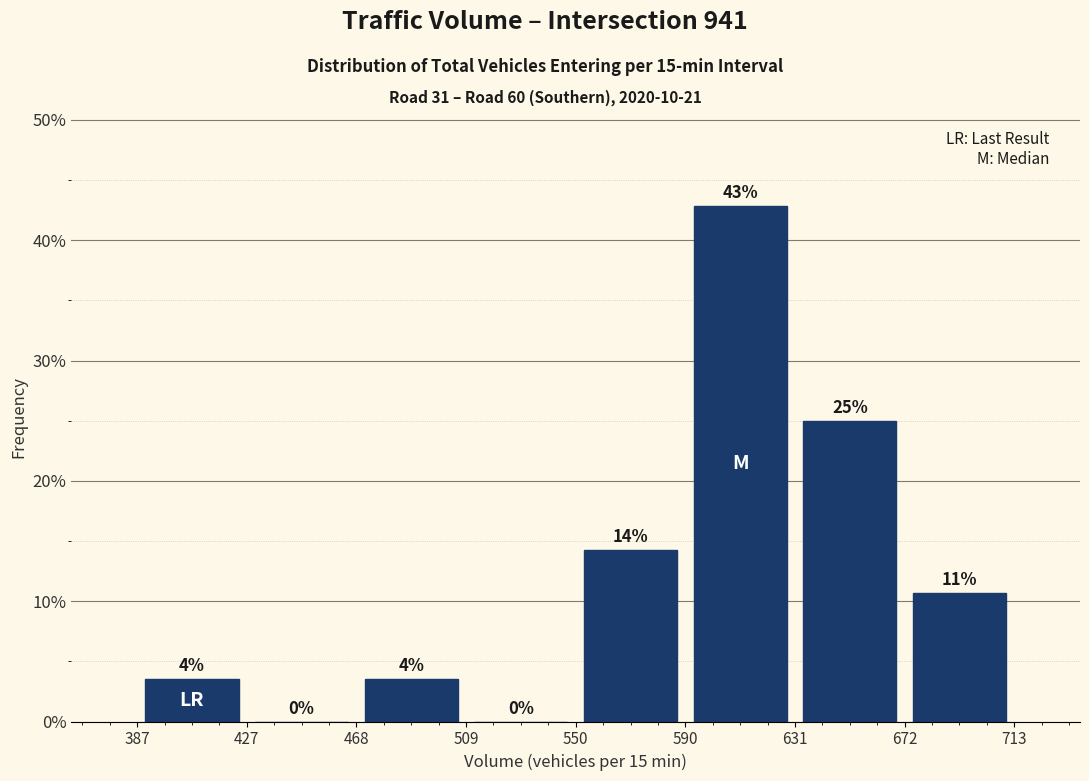

Which range on the x-axis has the tallest bar?

590 to 631